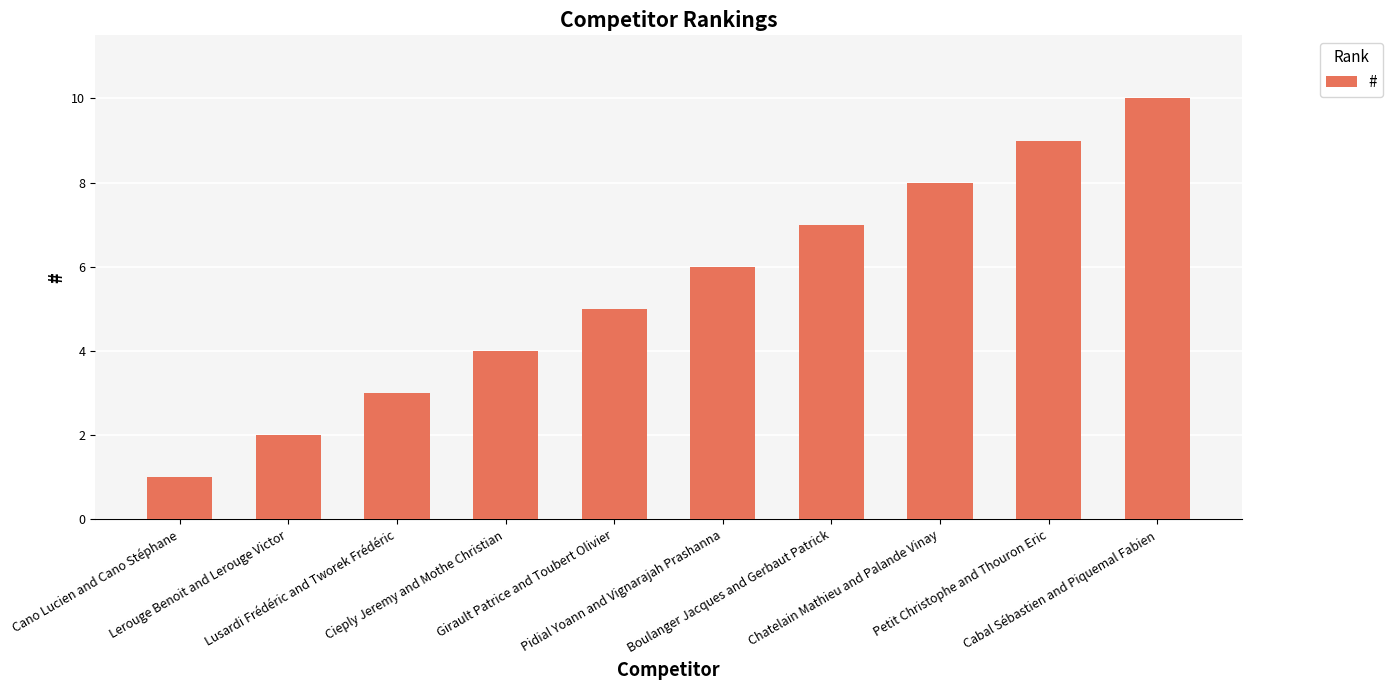

What is the smallest value displayed?

1